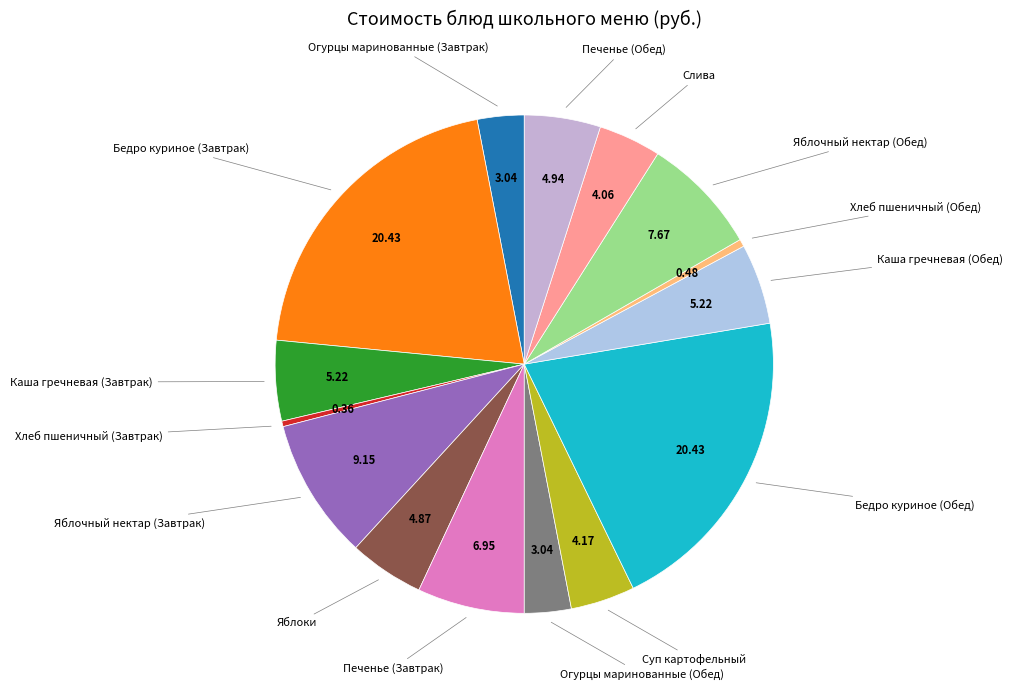

How many segments does this pie chart have?

15